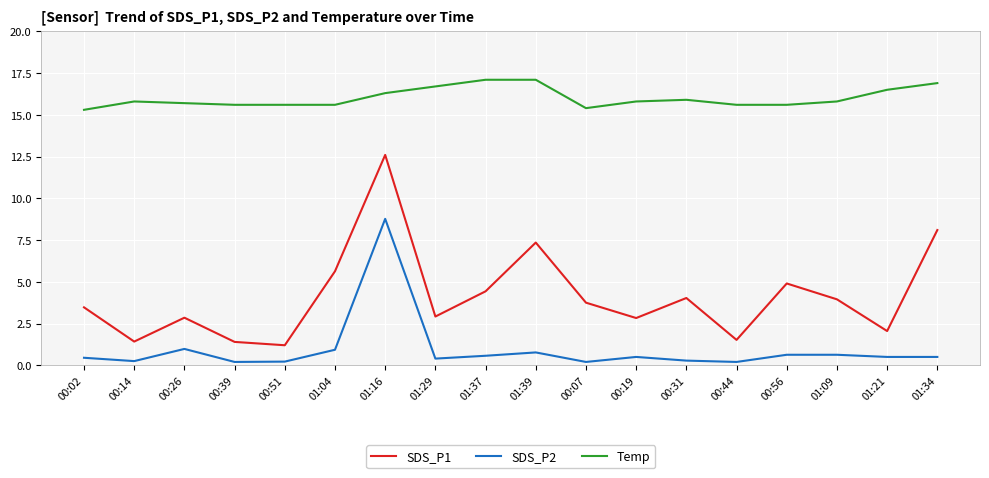

What are all the series names shown in the legend?

SDS_P1, SDS_P2, Temp